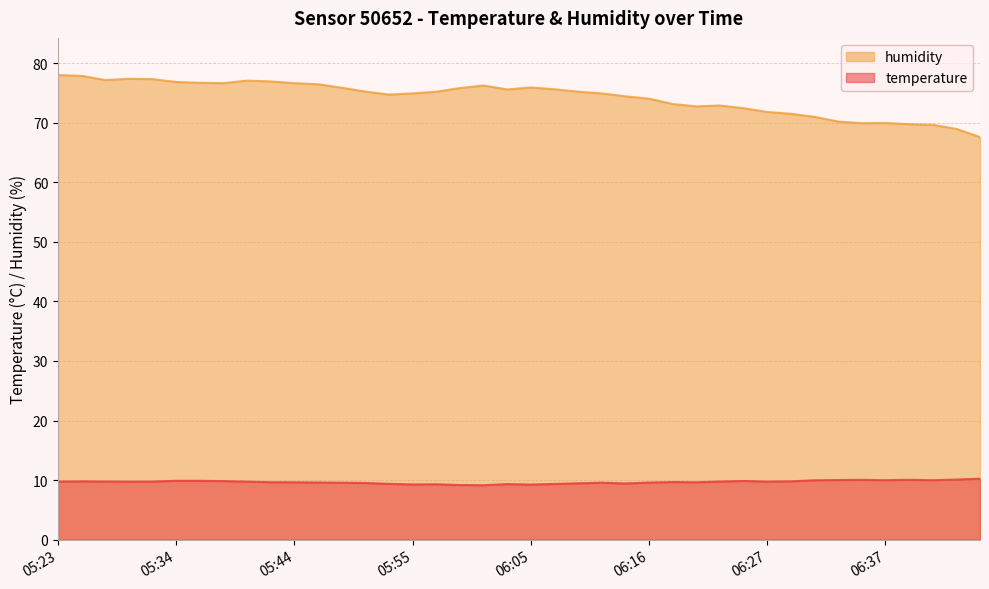

At how many categories does at least one series exceed 33?

40